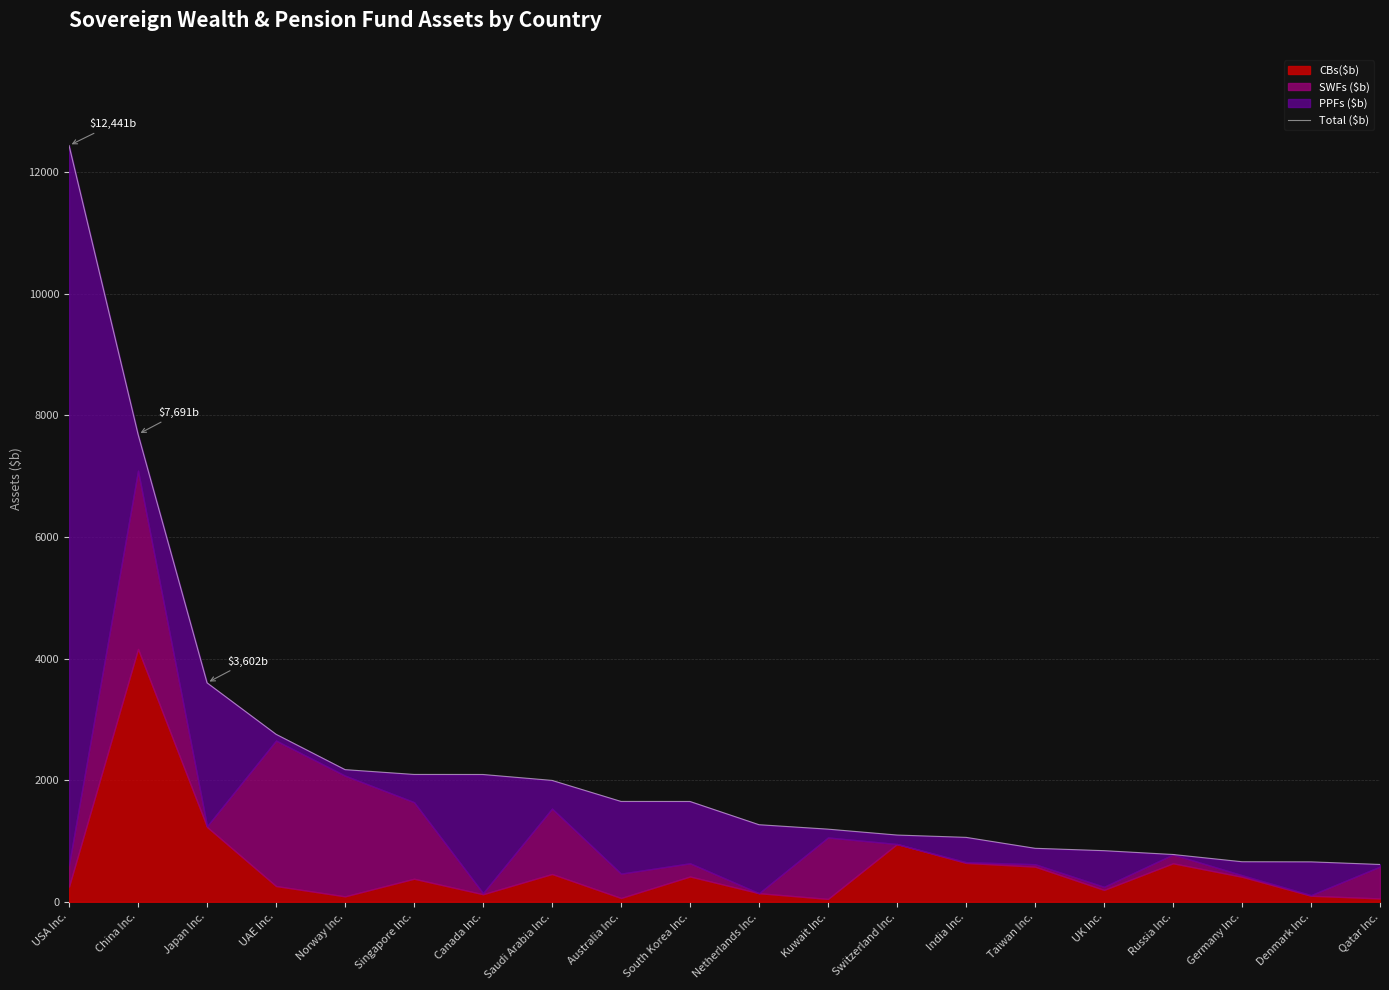

Which has a higher value, China Inc. or Canada Inc.?

China Inc.